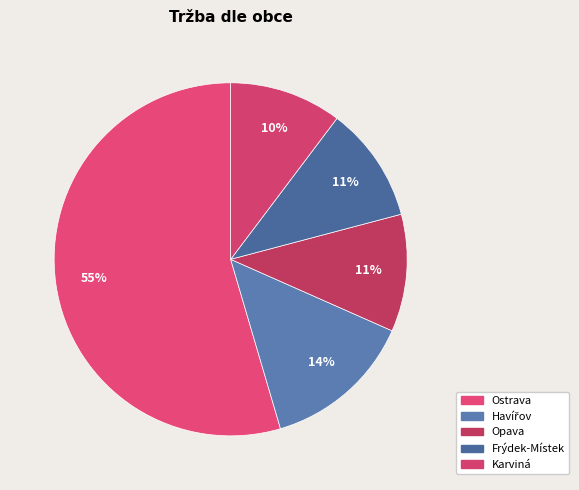

Which slice represents more than half of the pie?

Ostrava